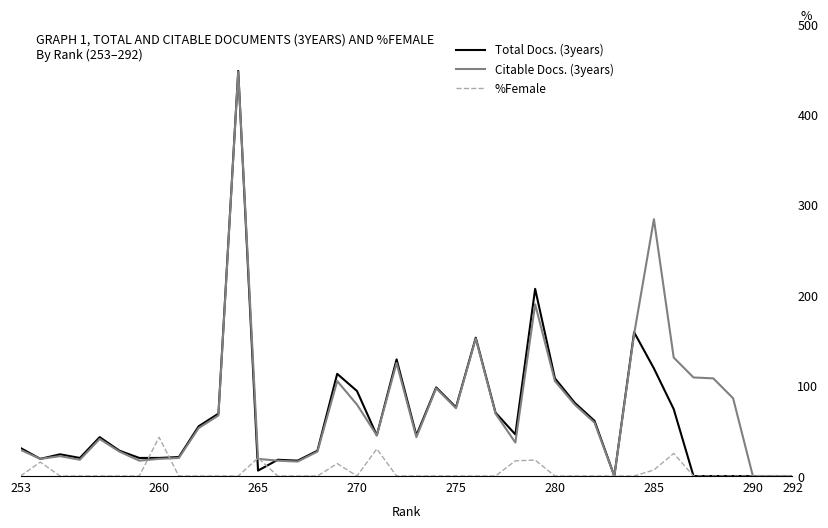

List the series in order of their overall mean, highest first.

Citable Docs. (3years), Total Docs. (3years), %Female